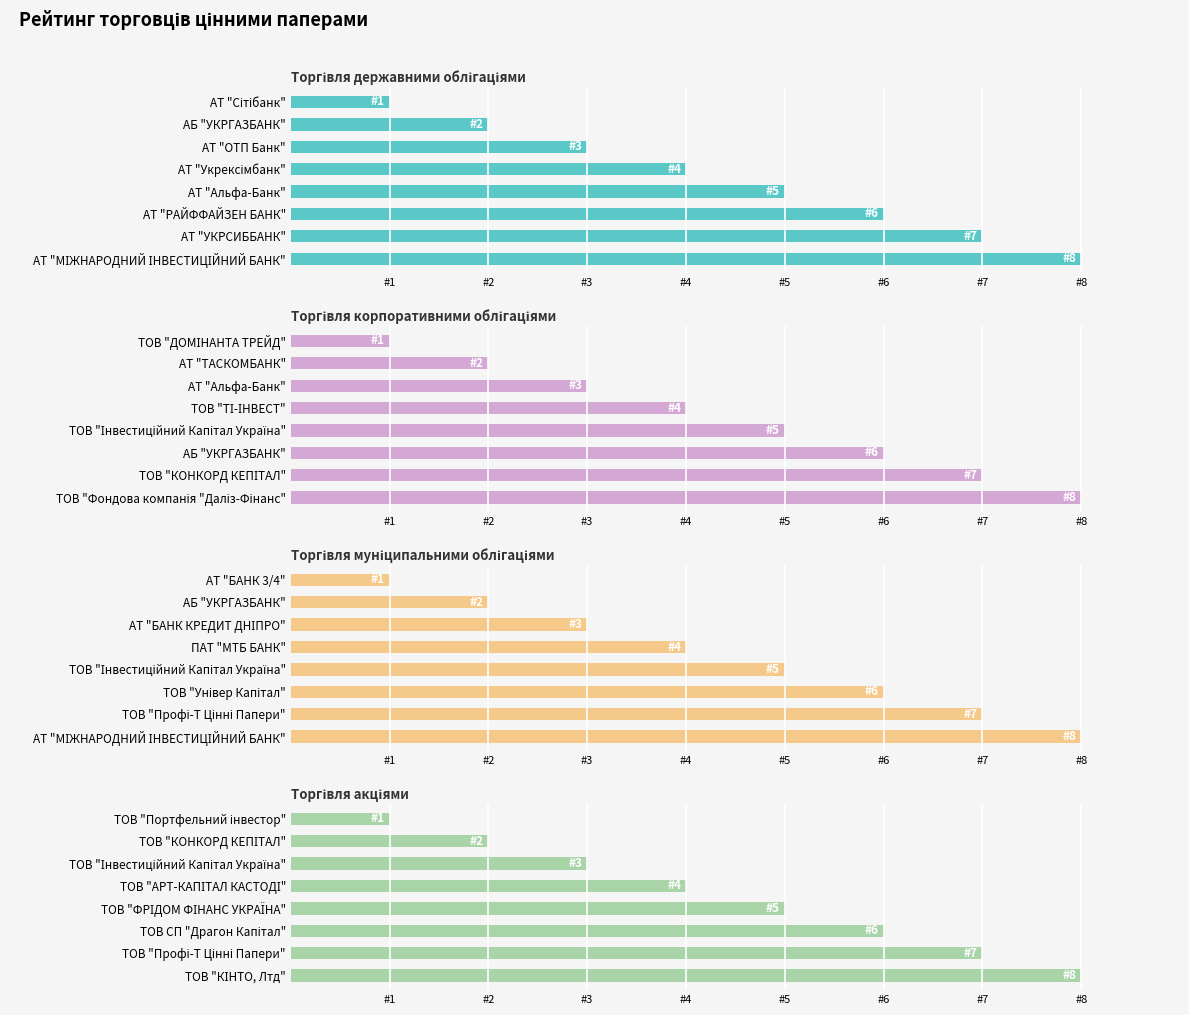

What are all the series names shown in the legend?

Торгівля державними облігаціями, Торгівля корпоративними облігаціями, Торгівля муніципальними облігаціями, Торгівля акціями